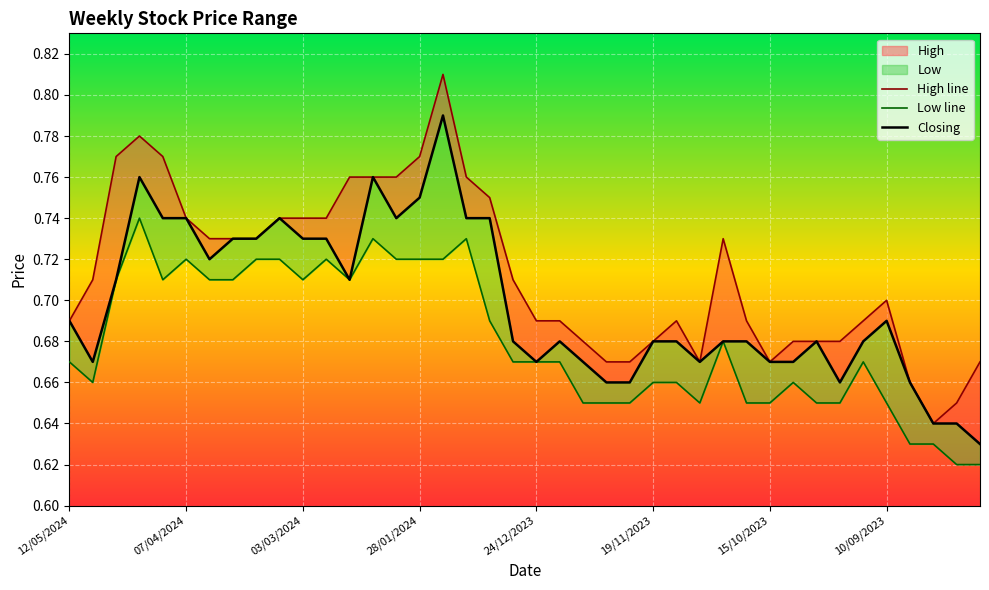

What is the greatest value displayed?

0.8